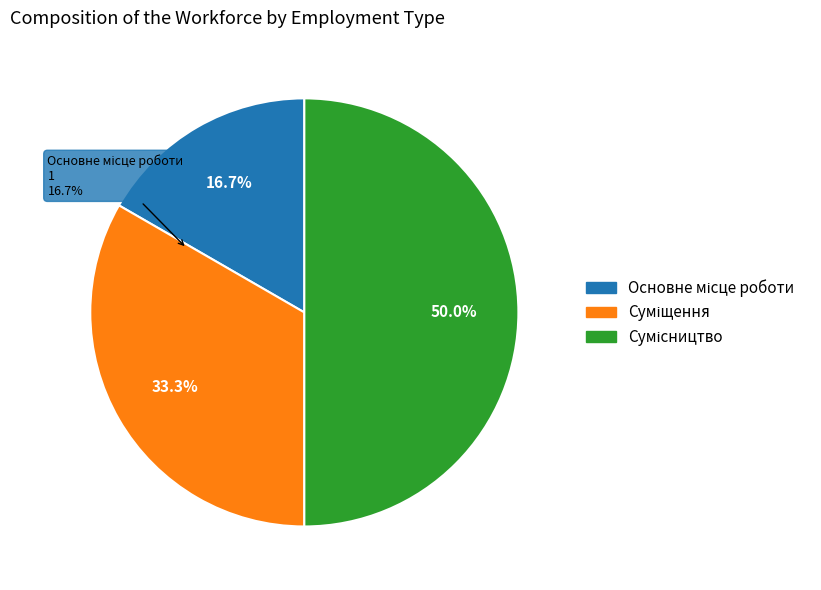

What percentage is the Основне місце роботи slice, to the nearest percent?

17%